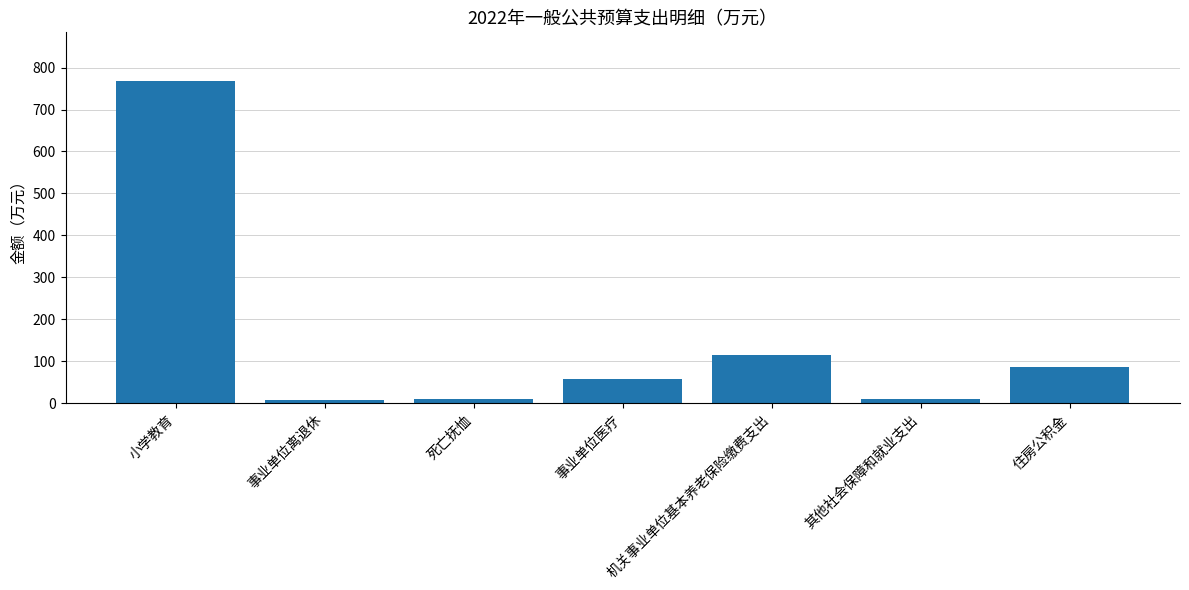

How many values exceed 57?

4